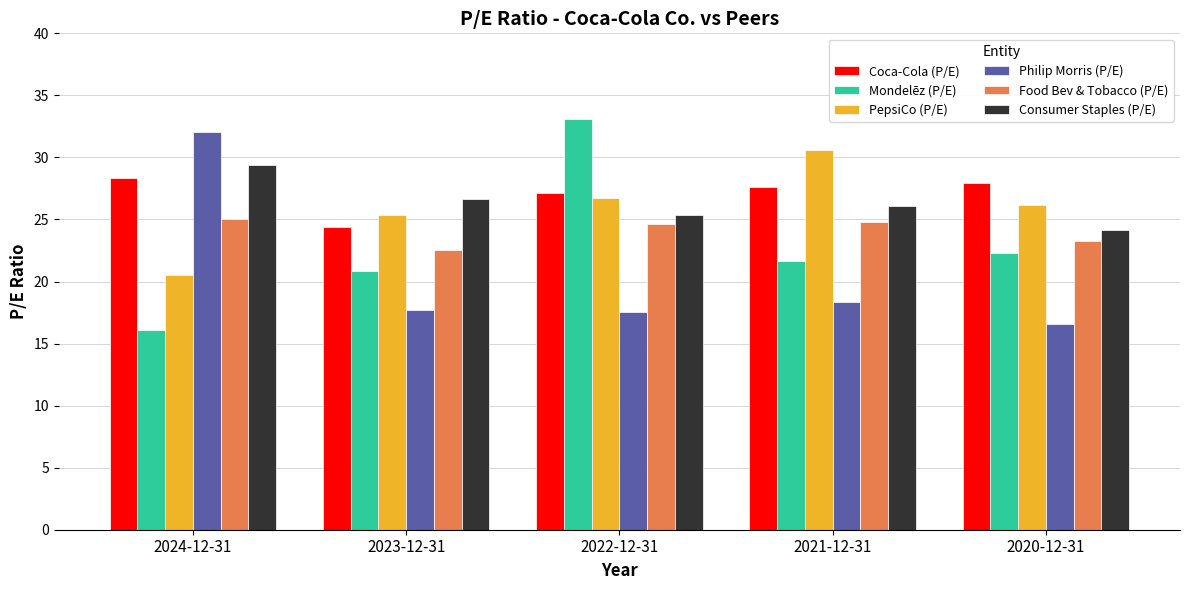

Where does the Food Bev & Tobacco (P/E) series first go above 24?

2024-12-31